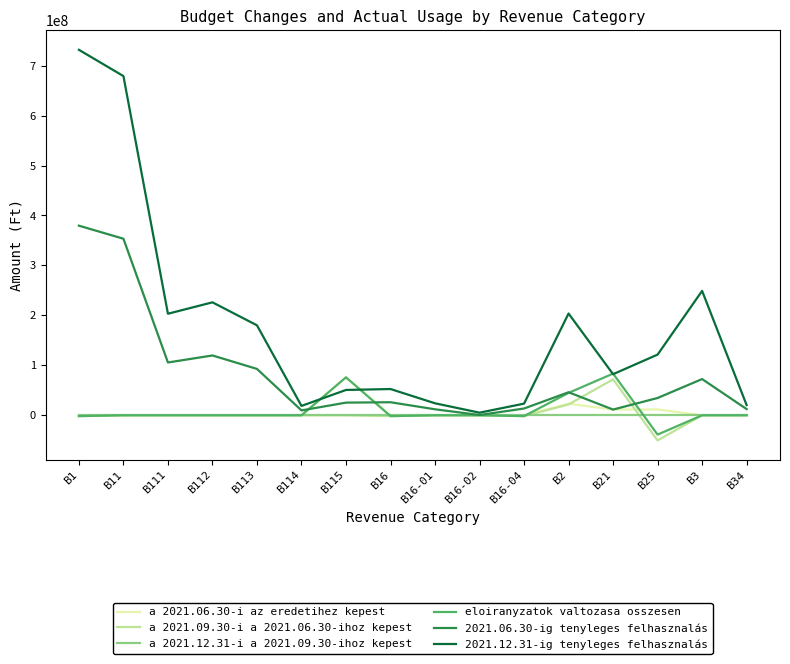

The value of a 2021.09.30-i a 2021.06.30-ihoz kepest at B114 is -72782093. True or false?

False